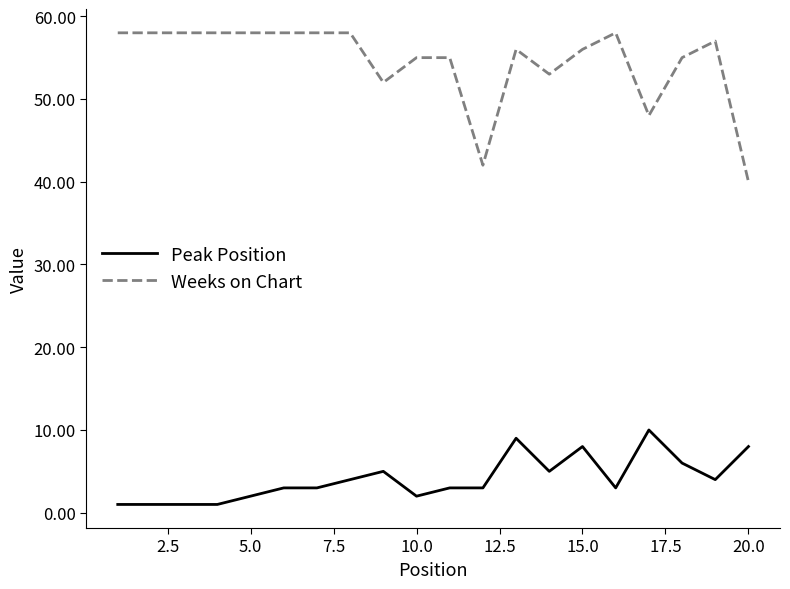

List the series in order of their overall mean, lowest first.

Peak Position, Weeks on Chart